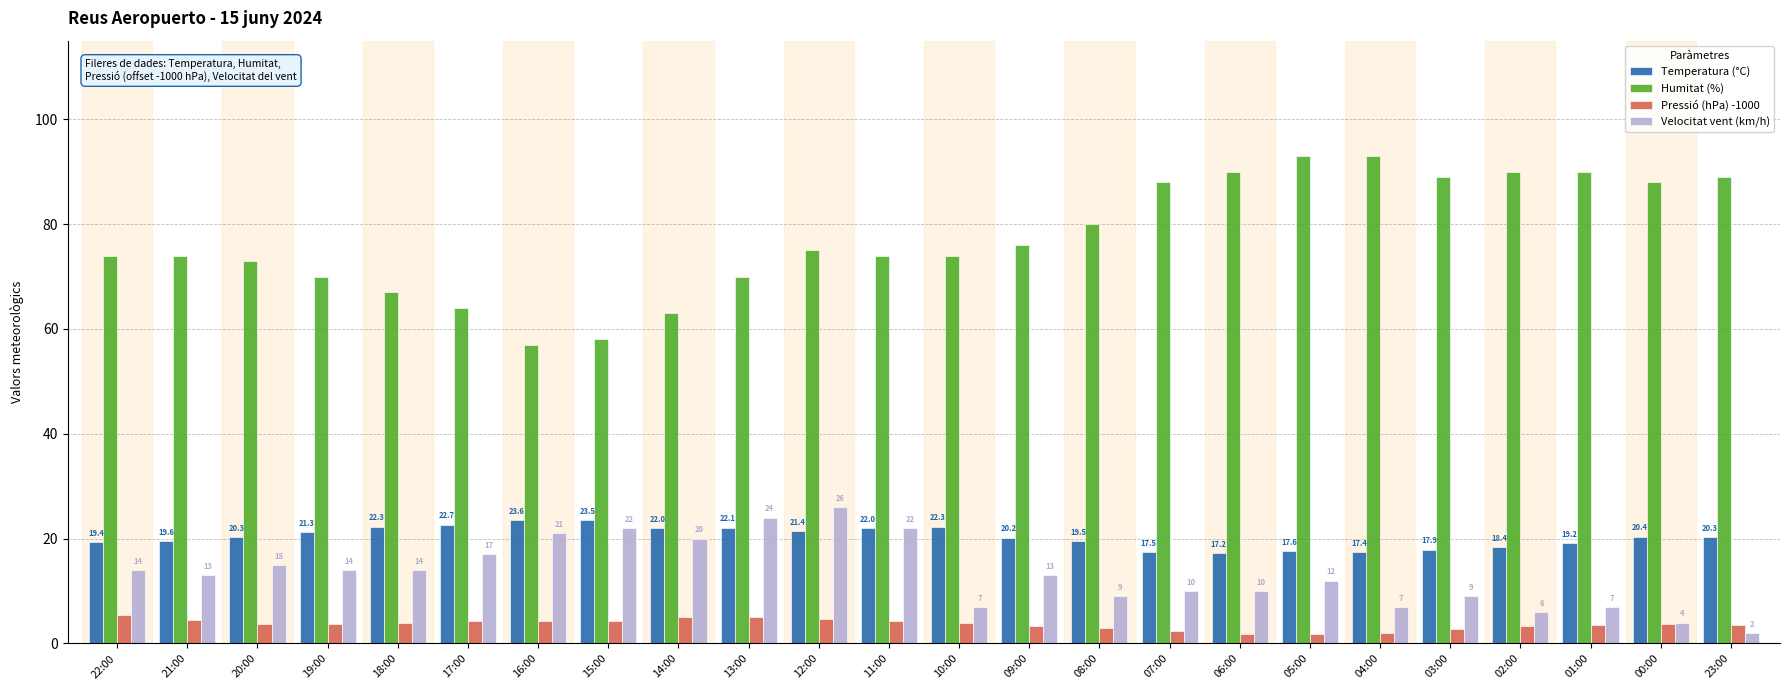

Reading left to right, what are all the values shown in this chart?

Temperatura (°C): 19.4	19.6	20.3	21.3	22.3	22.7	23.6	23.5	22.0	22.1	21.4	22.0	22.3	20.2	19.5	17.5	17.2	17.6	17.4	17.9	18.4	19.2	20.4	20.3
Humitat (%): 74.0	74.0	73.0	70.0	67.0	64.0	57.0	58.0	63.0	70.0	75.0	74.0	74.0	76.0	80.0	88.0	90.0	93.0	93.0	89.0	90.0	90.0	88.0	89.0
Pressió (hPa) -1000: 5.4	4.4	3.8	3.7	3.9	4.3	4.3	4.3	5.0	5.0	4.6	4.2	3.9	3.3	2.9	2.3	1.8	1.9	2.0	2.7	3.3	3.6	3.7	3.6
Velocitat vent (km/h): 14.0	13.0	15.0	14.0	14.0	17.0	21.0	22.0	20.0	24.0	26.0	22.0	7.0	13.0	9.0	10.0	10.0	12.0	7.0	9.0	6.0	7.0	4.0	2.0